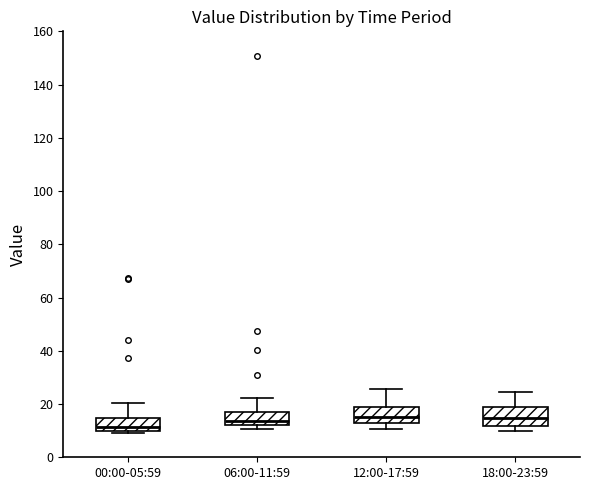

Which box's median line is the lowest?

00:00-05:59